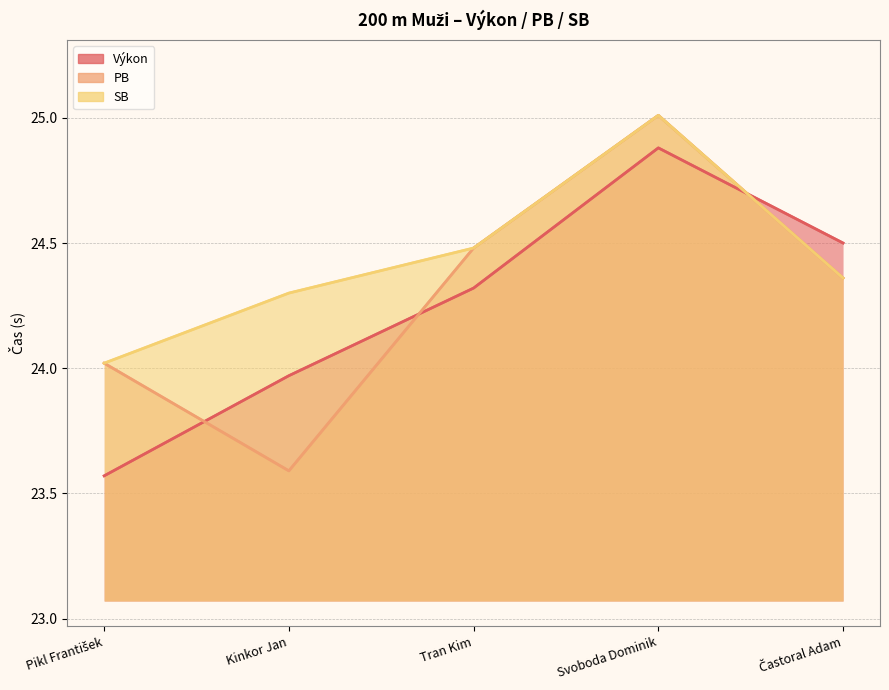

What is the difference between the second highest and minimum values in the Výkon series?

0.9